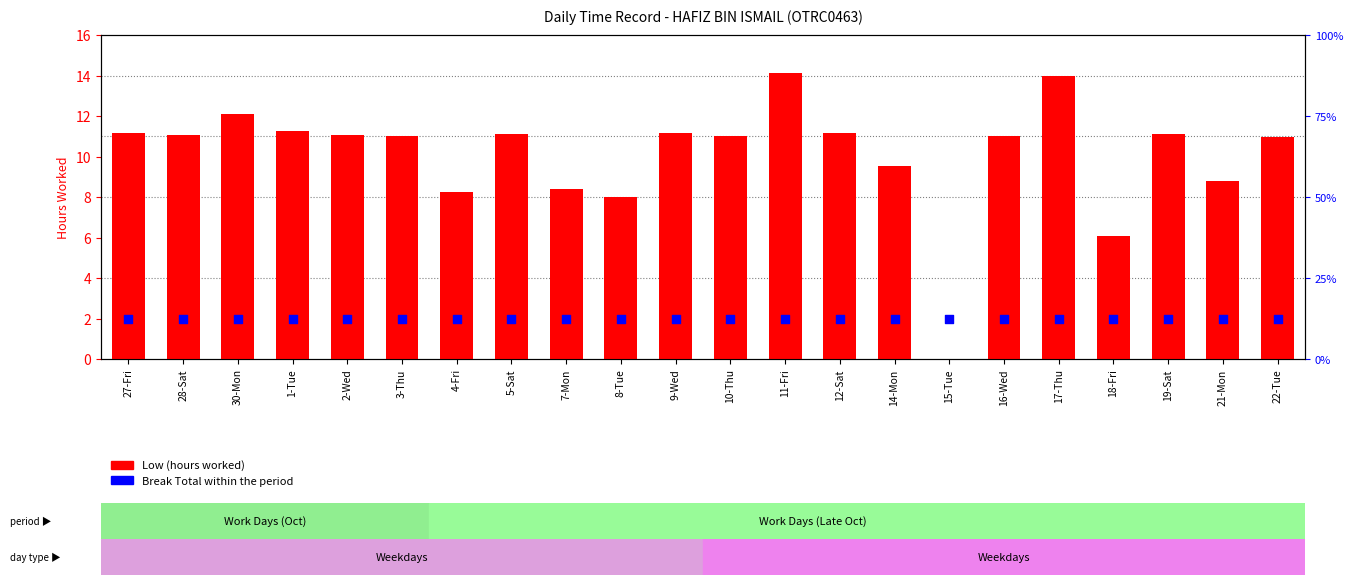

Which series has the largest Y range (max minus min)?

Low (hours worked)